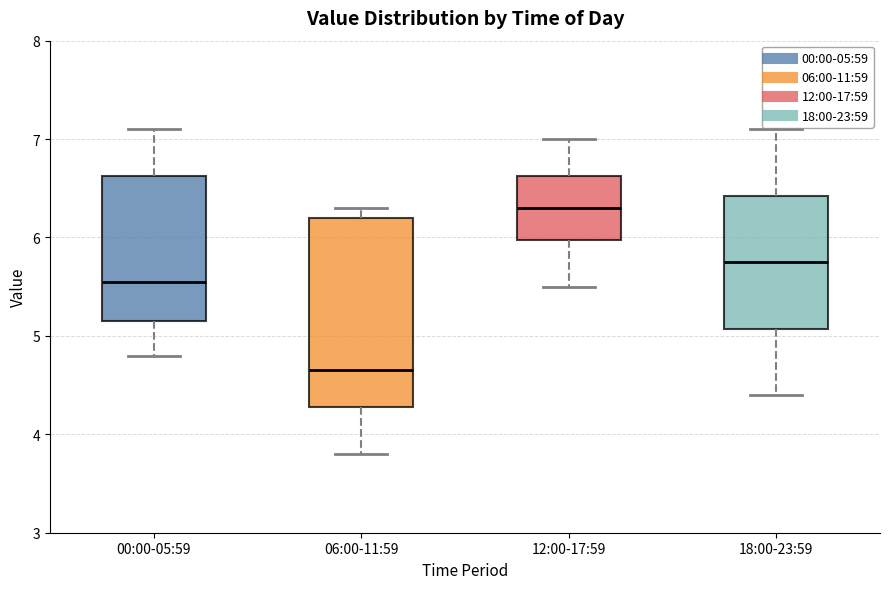

Reading left to right, transcribe this box plot: for each box, give where its median line is, the range the box spans, and where its two whiskers end, as read against the y-axis. The values are not printed on the chart, so give them approximately, as read against the axis.

00:00-05:59: median 5.6, box 5.2 to 6.6, whiskers 4.8 to 7.1
06:00-11:59: median 4.7, box 4.3 to 6.2, whiskers 3.8 to 6.3
12:00-17:59: median 6.3, box 6.0 to 6.6, whiskers 5.5 to 7.0
18:00-23:59: median 5.8, box 5.1 to 6.4, whiskers 4.4 to 7.1